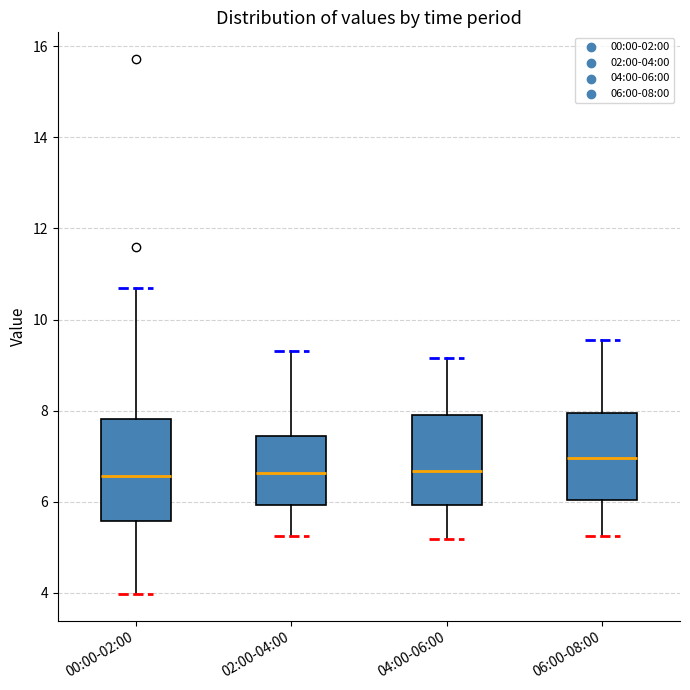

Which box's median line is the highest?

06:00-08:00